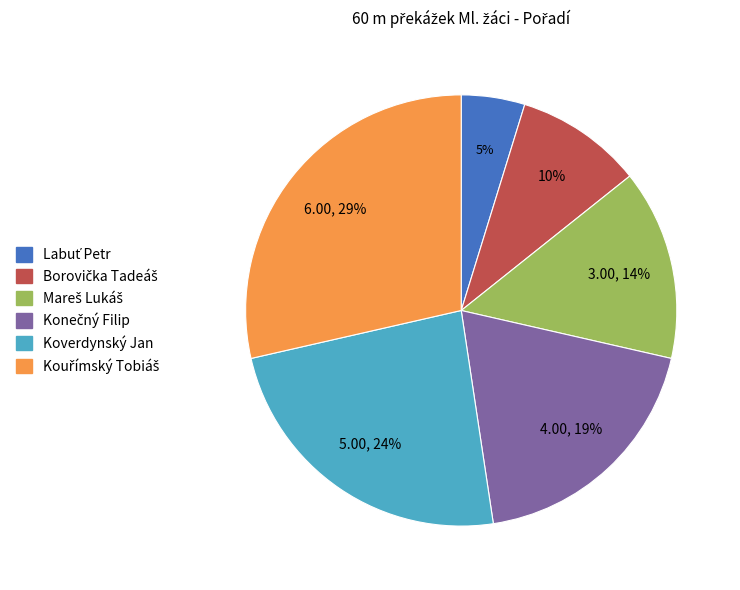

Count the number of slices in the pie.

6